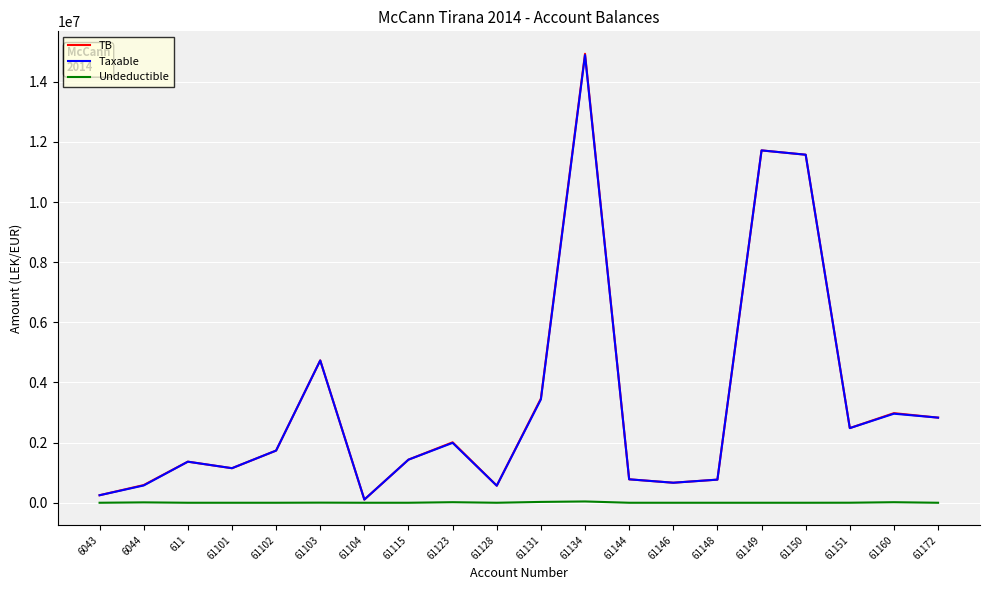

What is the highest value of the Taxable series?

14887859.8